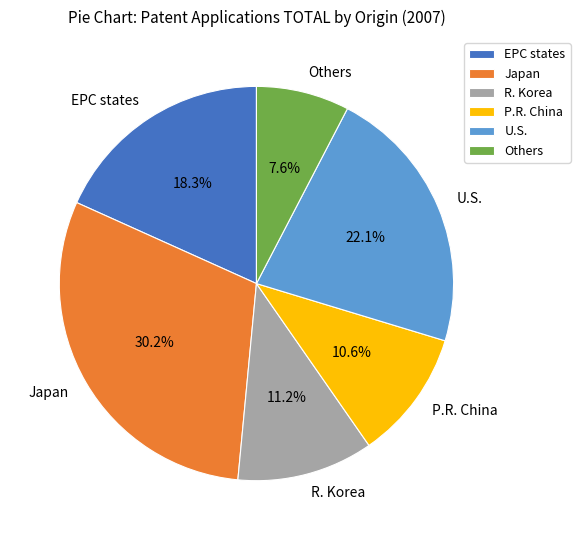

To the nearest percent, what percentage of the pie is P.R. China?

11%